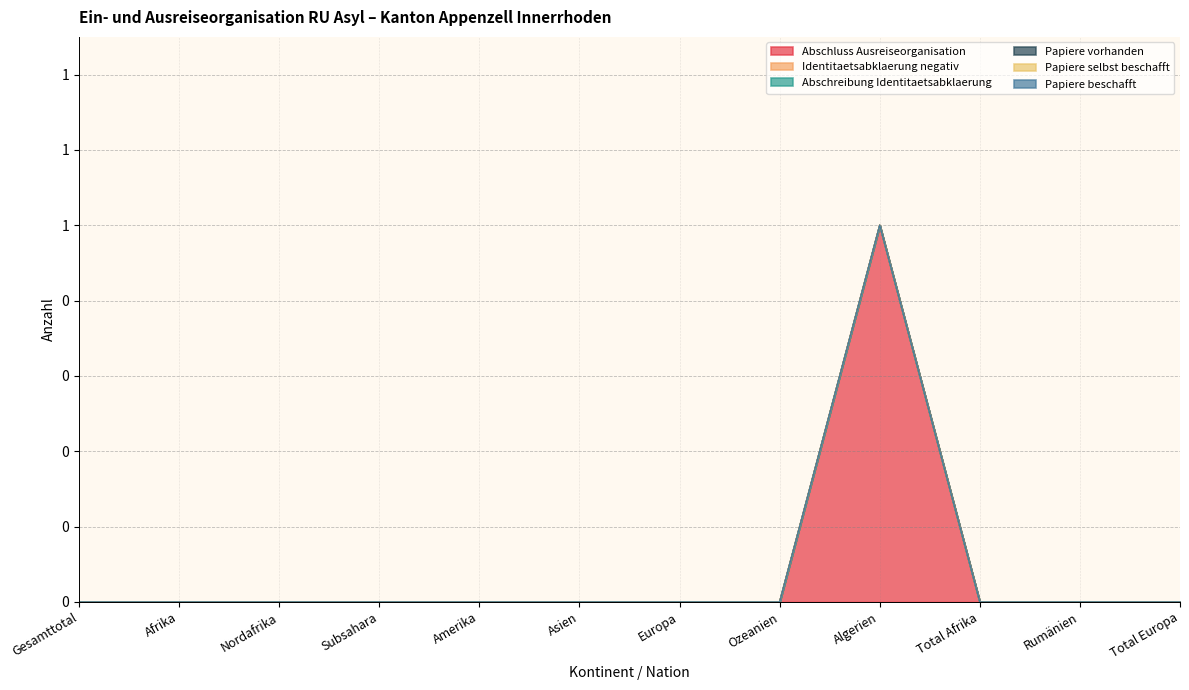

How many data points does each series have?

12